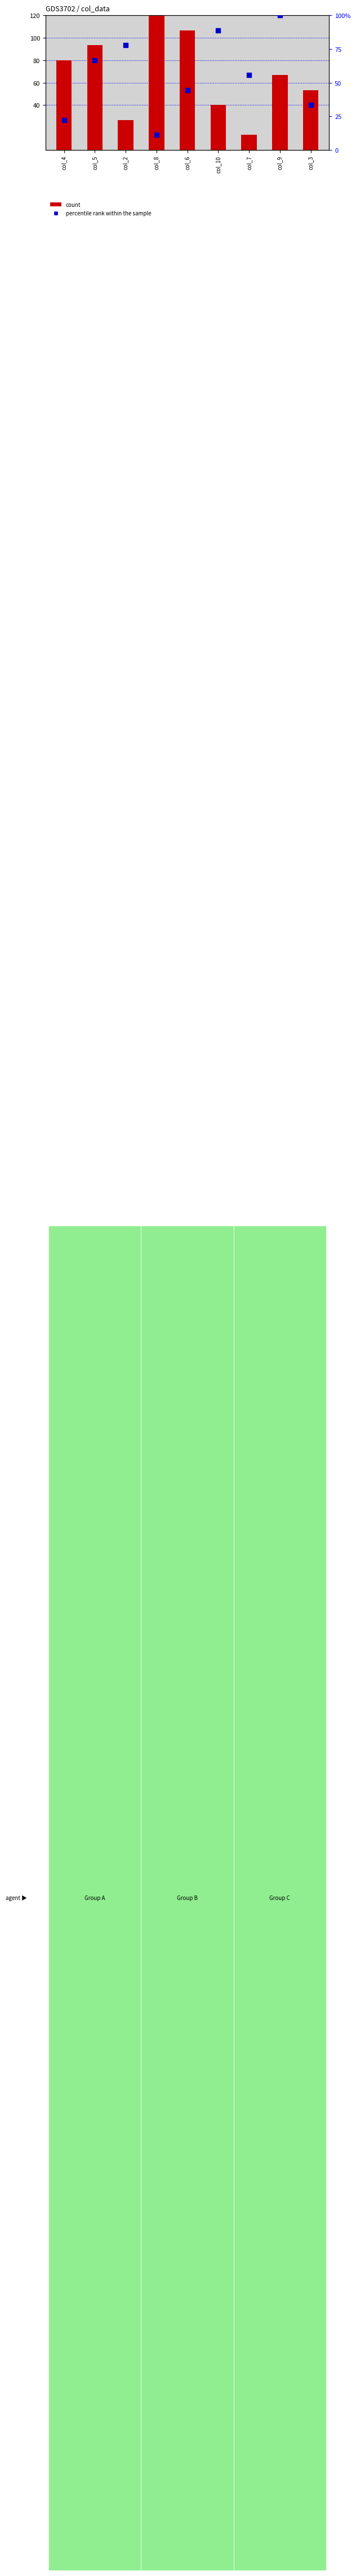

Which series has the largest Y range (max minus min)?

count